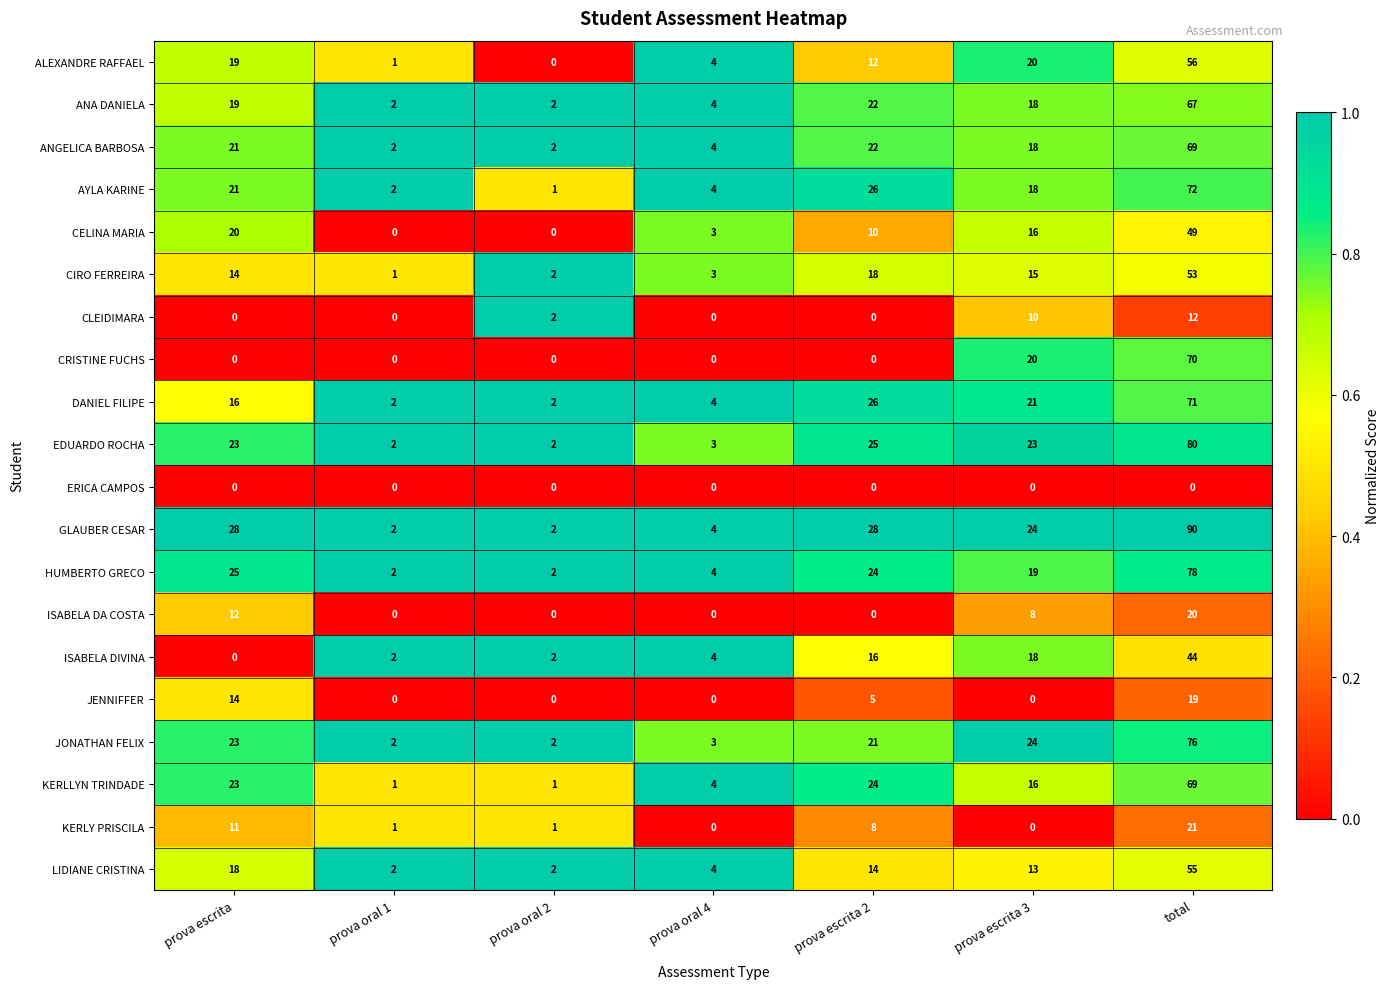

What is the spread (max minus min) of values at prova escrita 2?

28